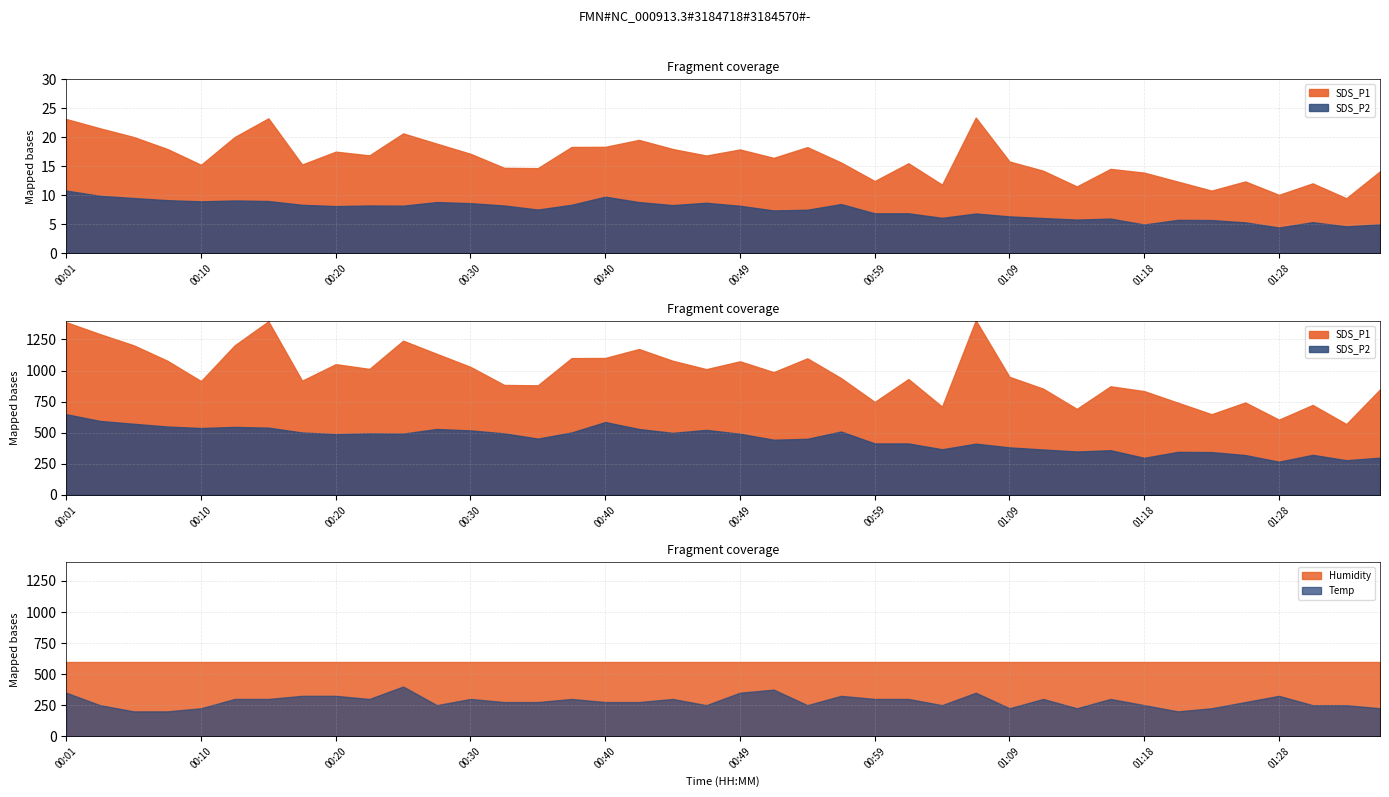

What is the sum of the SDS_P1 values at 01:31 and 00:49?

29.9